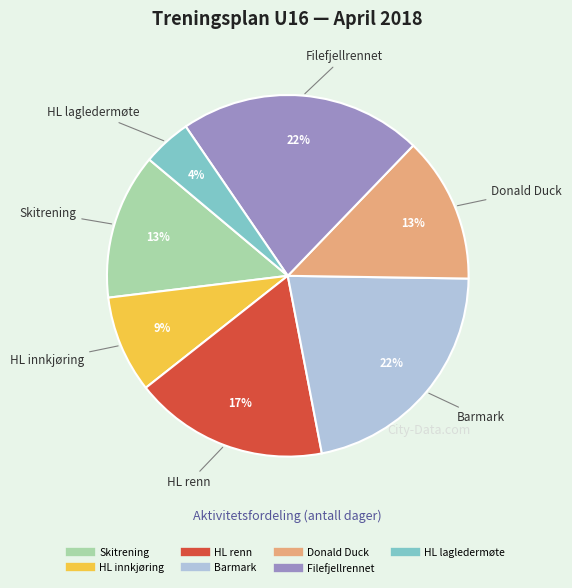

To the nearest percent, what percentage of the pie is HL innkjøring?

9%